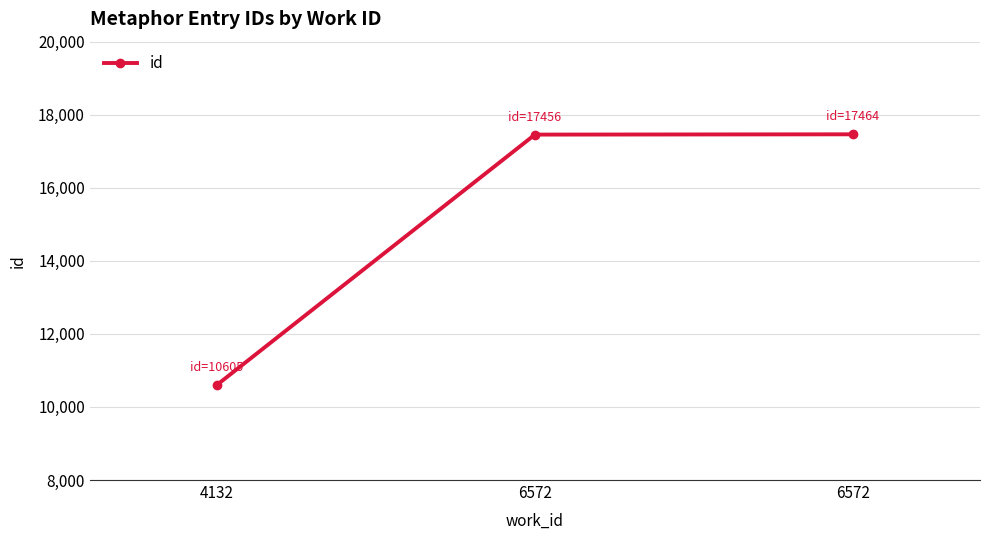

How many values are below 17456?

1